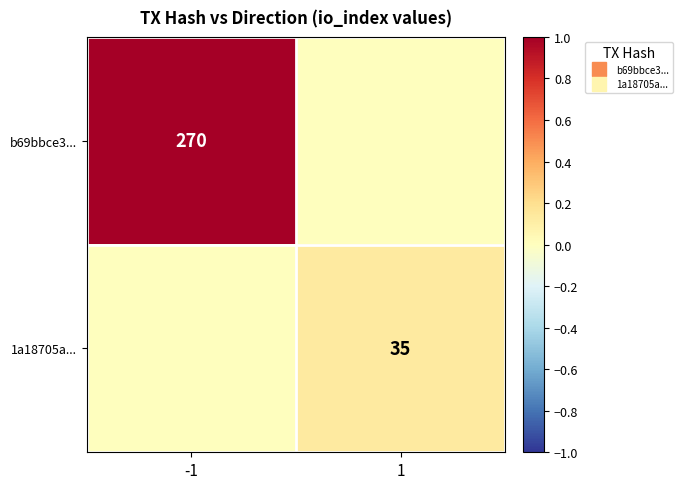

At which category is the sum across all series the highest?

-1